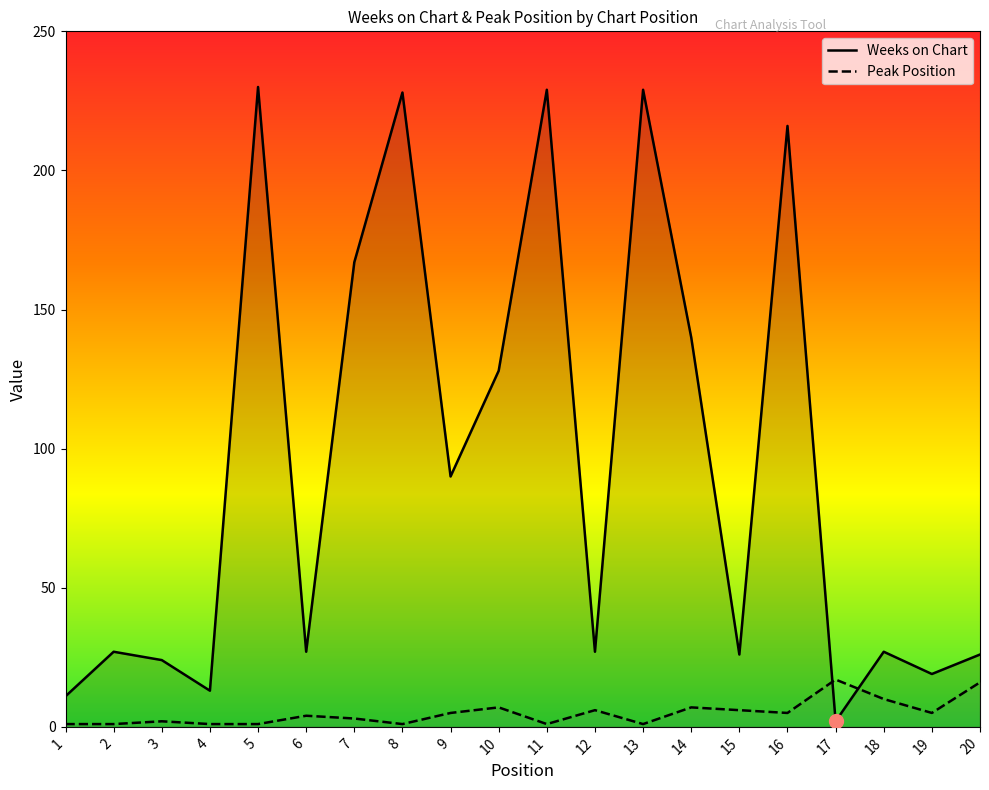

At which category is the sum across all series the highest?

5